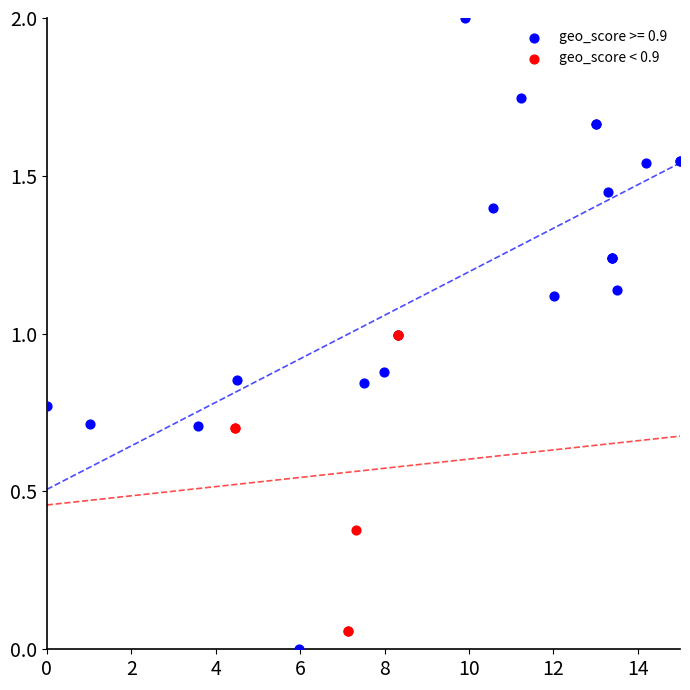

Which series reaches the maximum Y coordinate?

geo_score >= 0.9